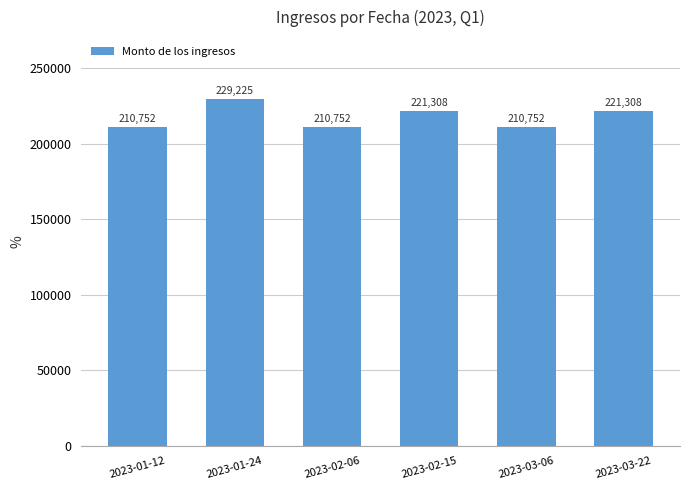

What is the average value?

217349.1